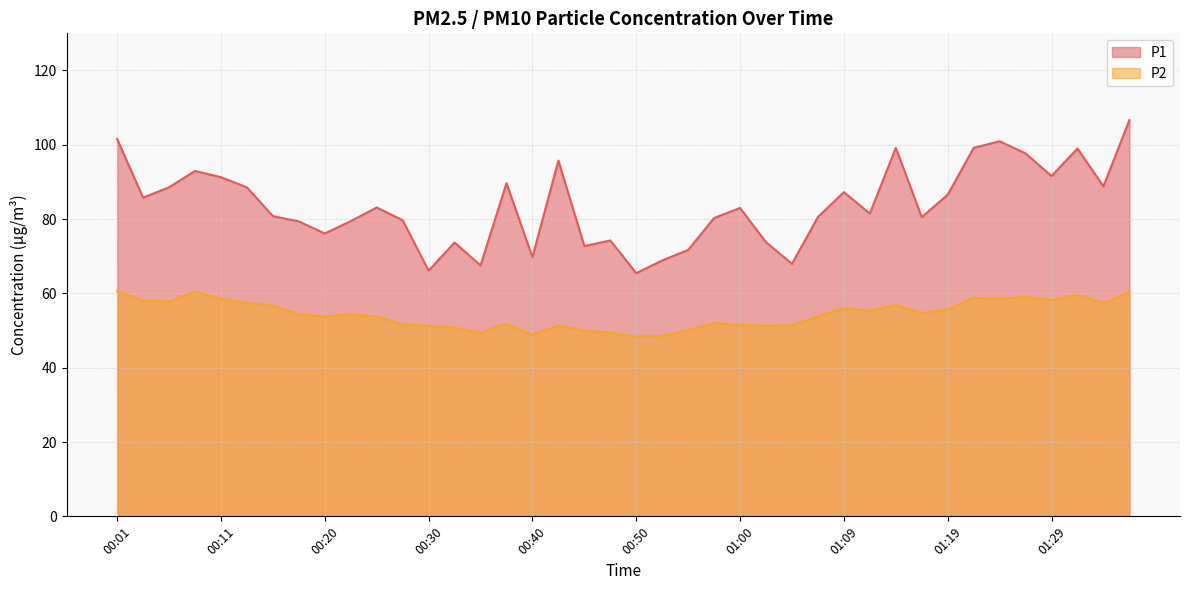

Rank the series at 00:33 from lowest to highest value.

P2, P1